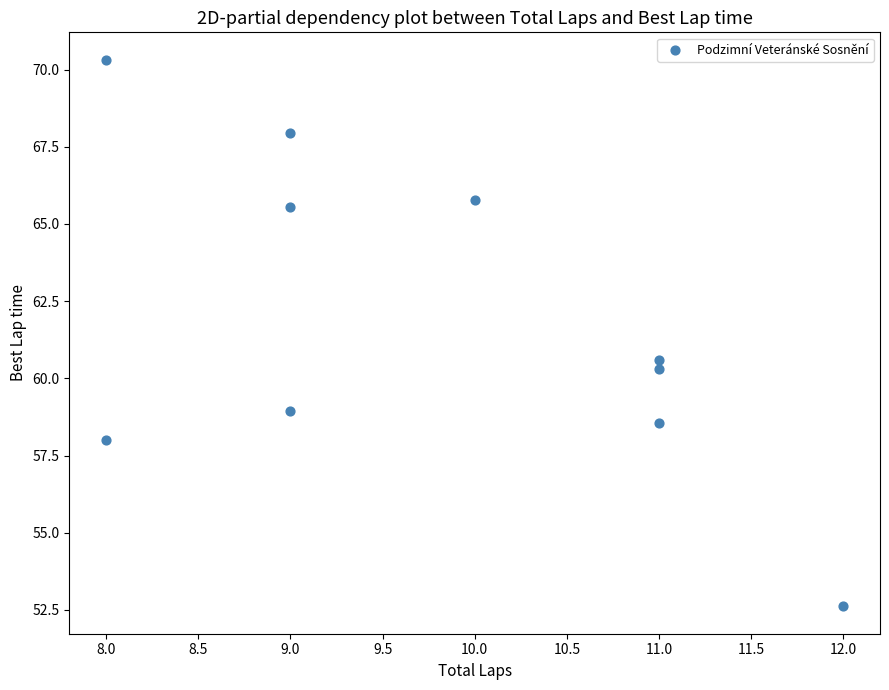

What is the average X value?

9.8